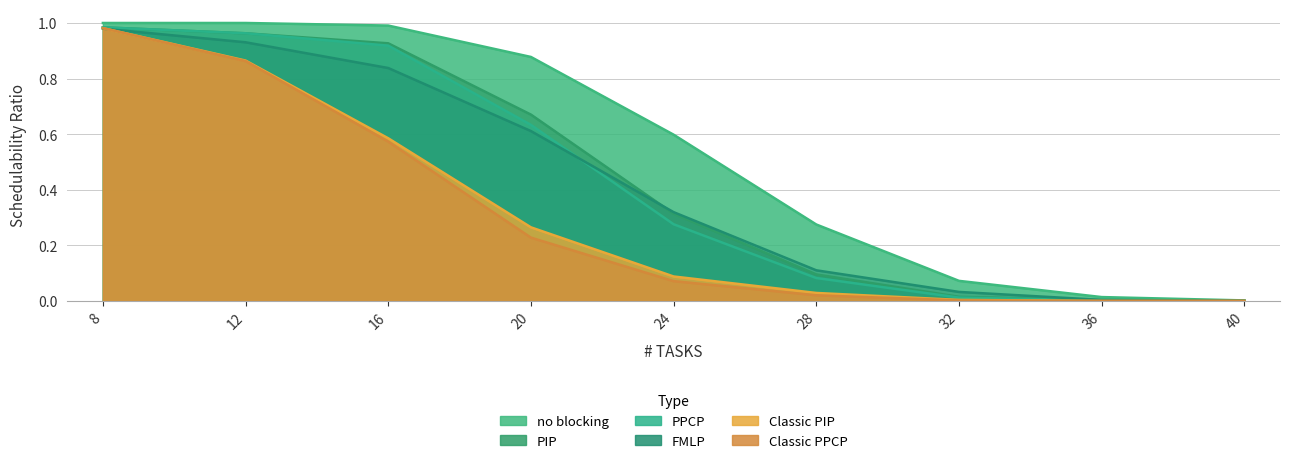

True or false: Classic PPCP has a value of 0.2 at 12.

False